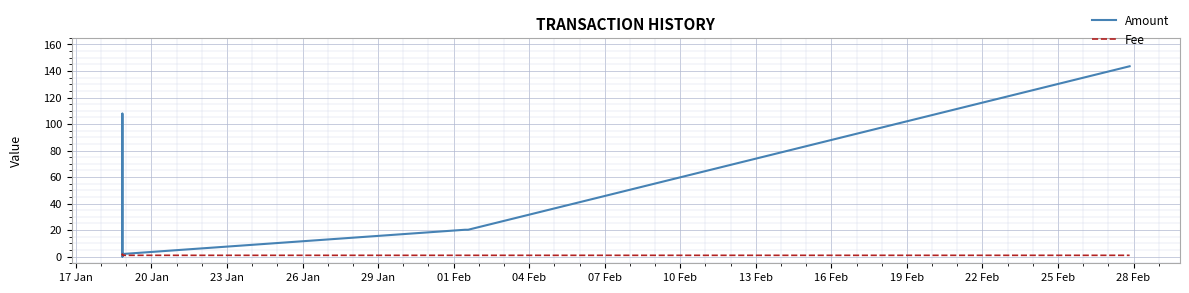

Which series has the widest spread of values?

Amount